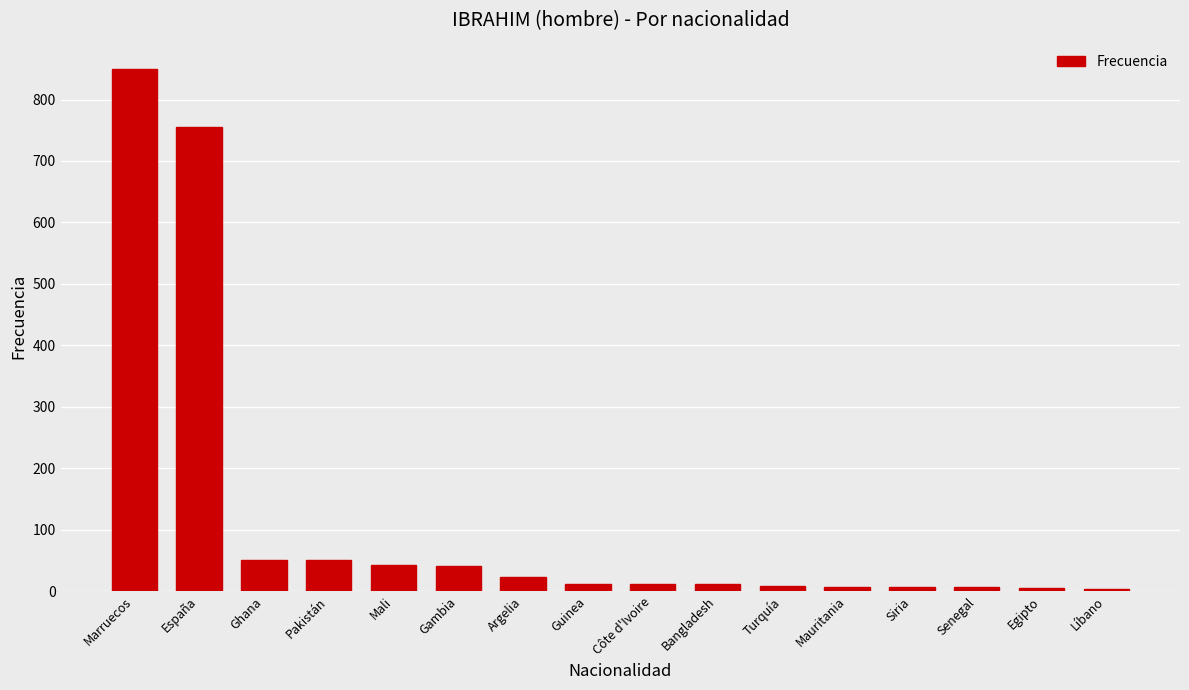

How many categories are shown in the chart?

16